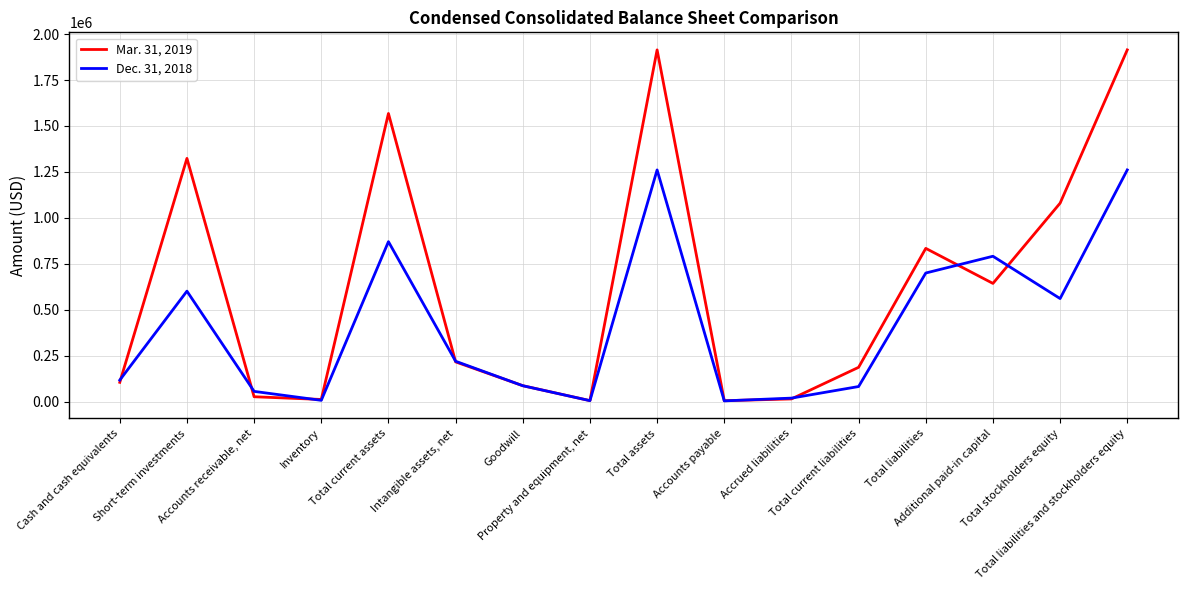

Rank the series by their maximum value, from highest to lowest.

Mar. 31, 2019, Dec. 31, 2018